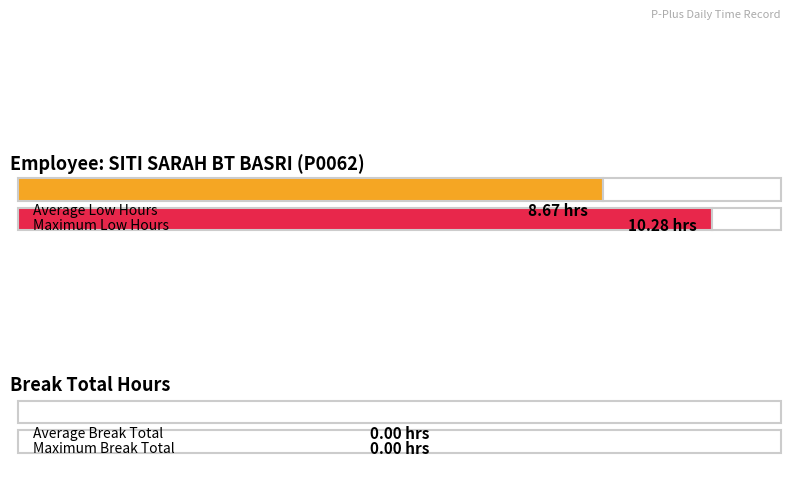

Rank the series by their average value, from lowest to highest.

Break Total, Low (Hours)